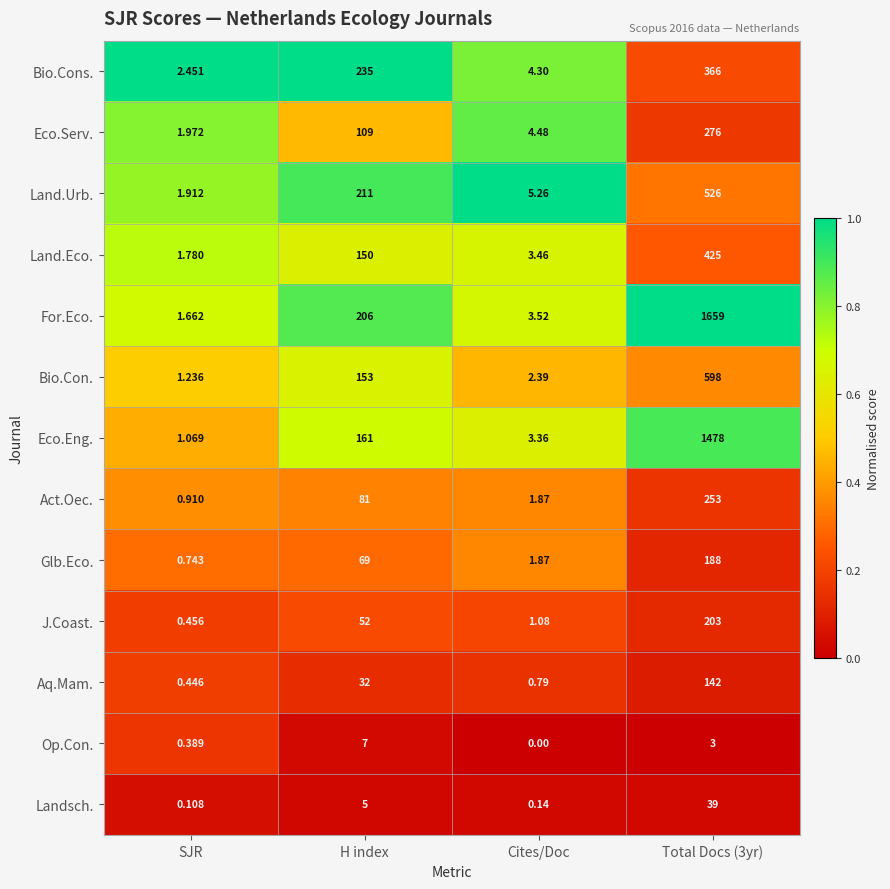

What is the spread (max minus min) of values at H index?

230.0